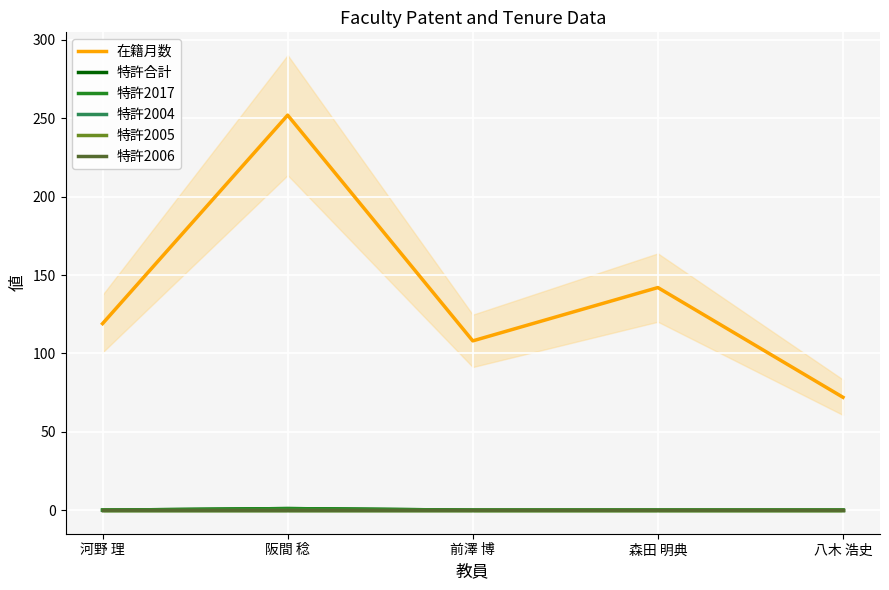

True or false: 特許合計 has a value of 1 at 河野 理.

False